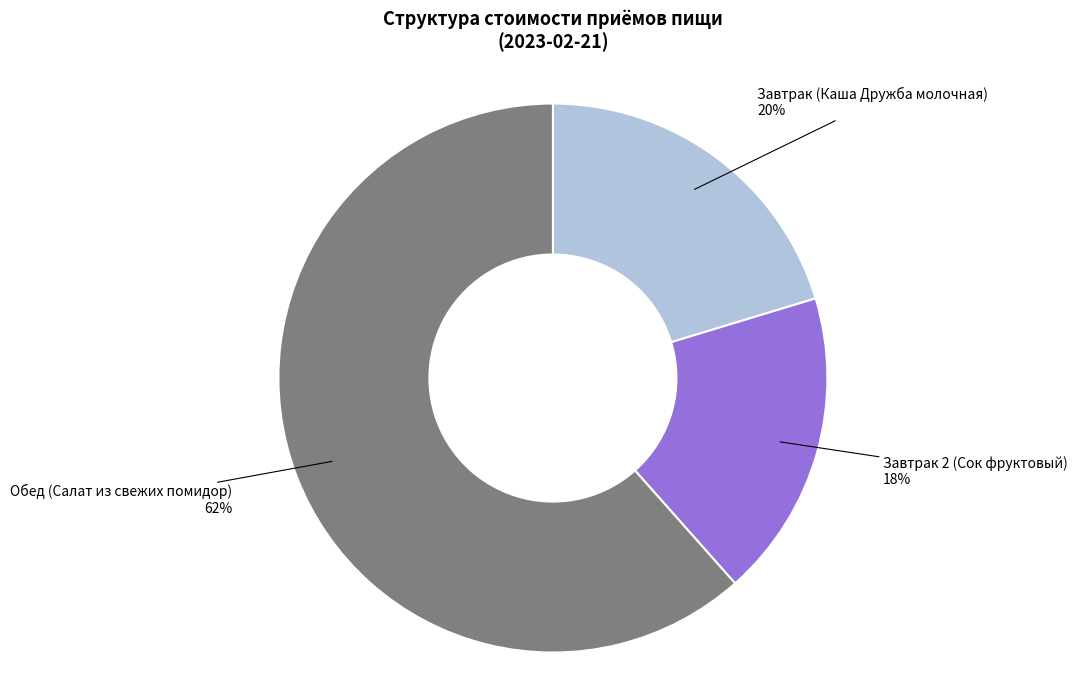

To the nearest percent, what is the average slice percentage?

33%